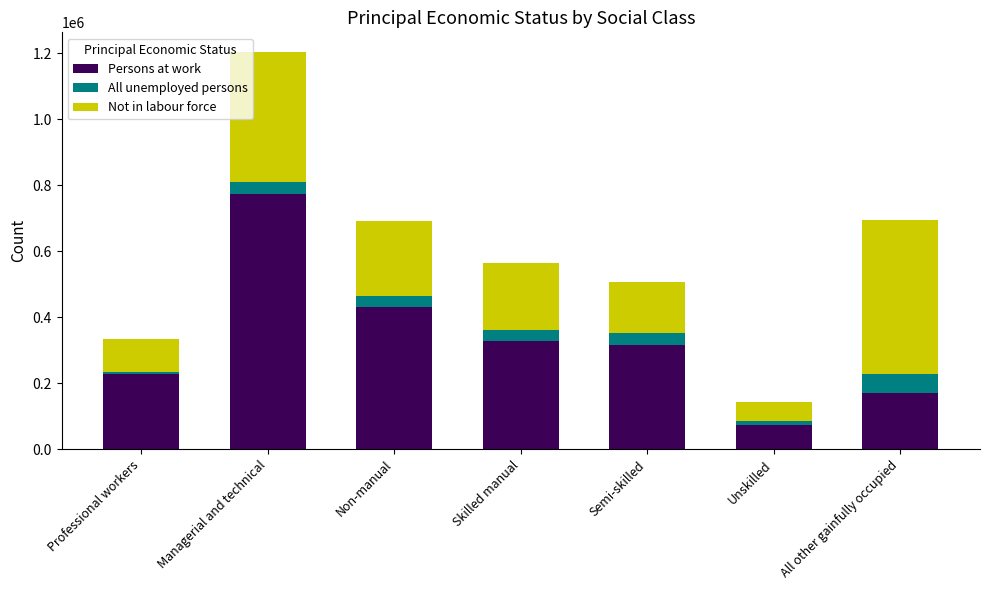

What value does the Persons at work series have at Non-manual?

431240